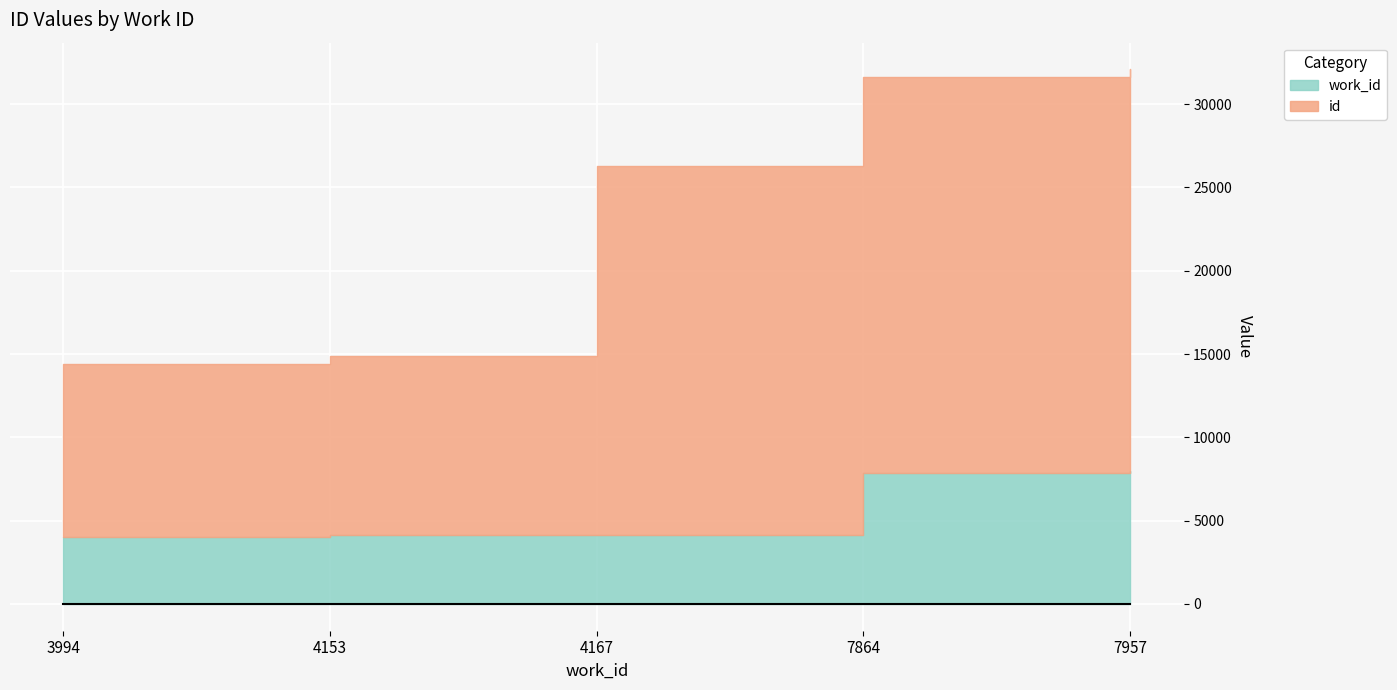

What is the difference between the second highest and second lowest values in the work_id series?

3711